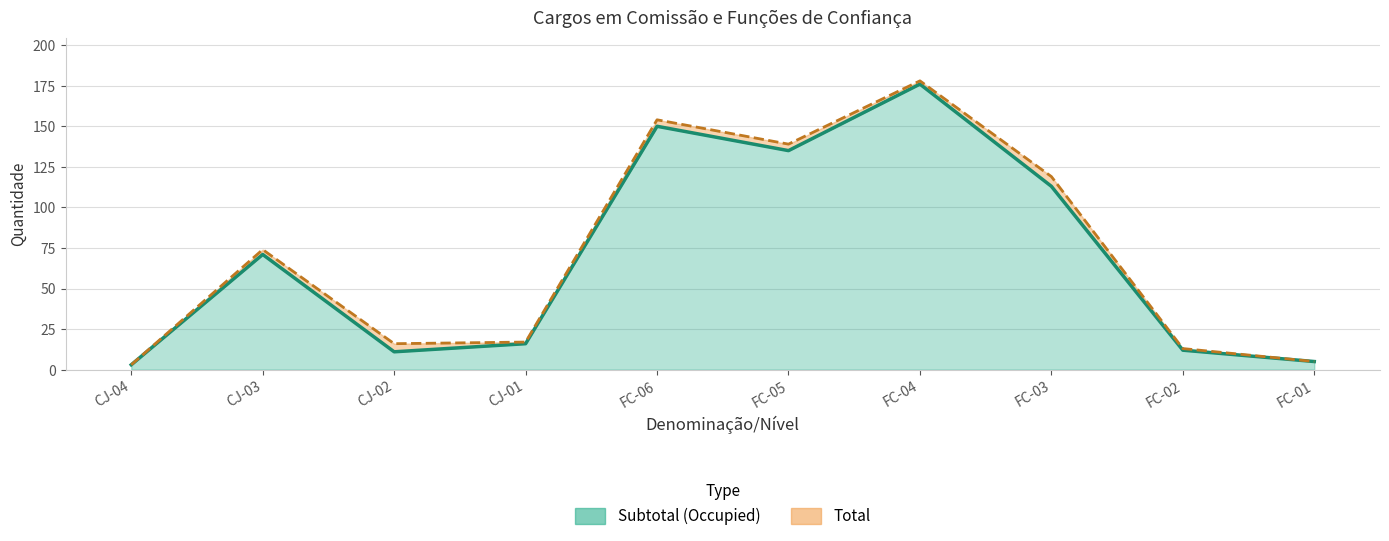

What is the label of the 1st point from the left?

CJ-04